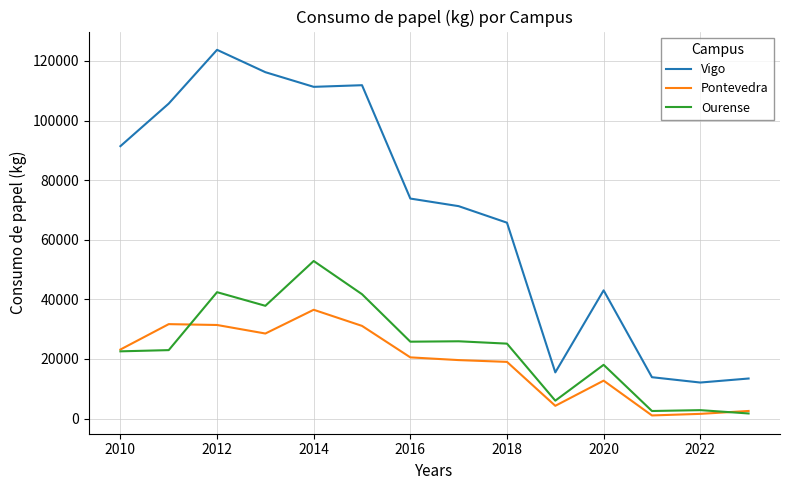

What is the maximum value for Vigo?

123714.0